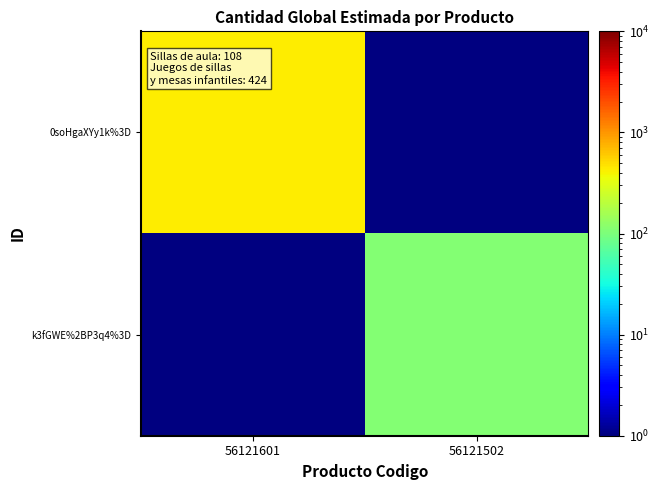

Which series has the largest range (max minus min)?

0soHgaXYy1k%3D